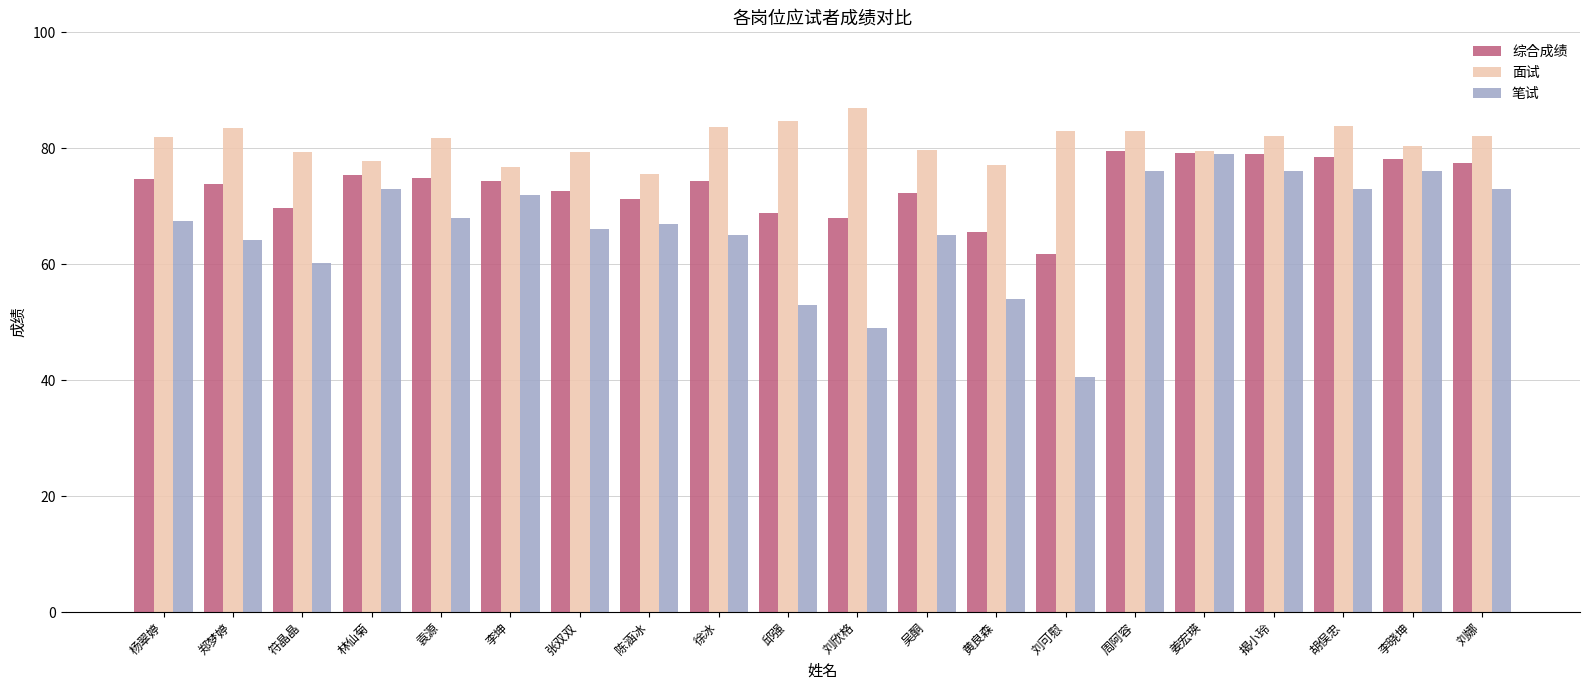

At which label is 笔试 closest to 59?

符晶晶